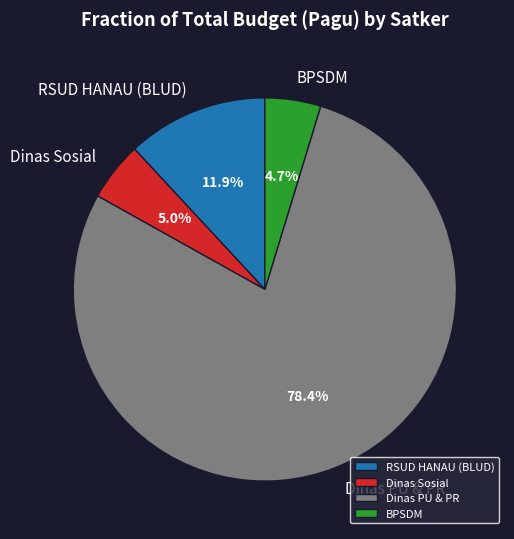

Combined, what portion of the pie is BPSDM and Dinas Sosial?

9.7%